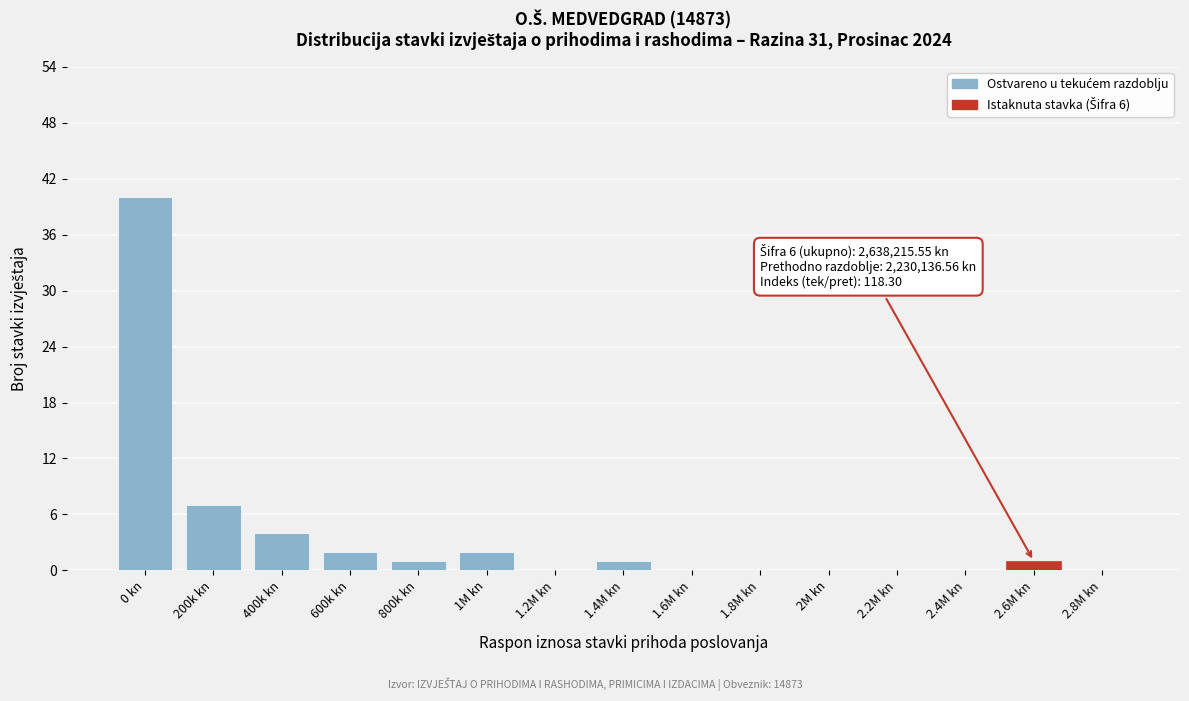

Reading left to right, what are all the values shown in this chart?

0 kn=40	200k kn=7	400k kn=4	600k kn=2	800k kn=1	1M kn=2	1.2M kn=0	1.4M kn=1	1.6M kn=0	1.8M kn=0	2M kn=0	2.2M kn=0	2.4M kn=0	2.6M kn=1	2.8M kn=0